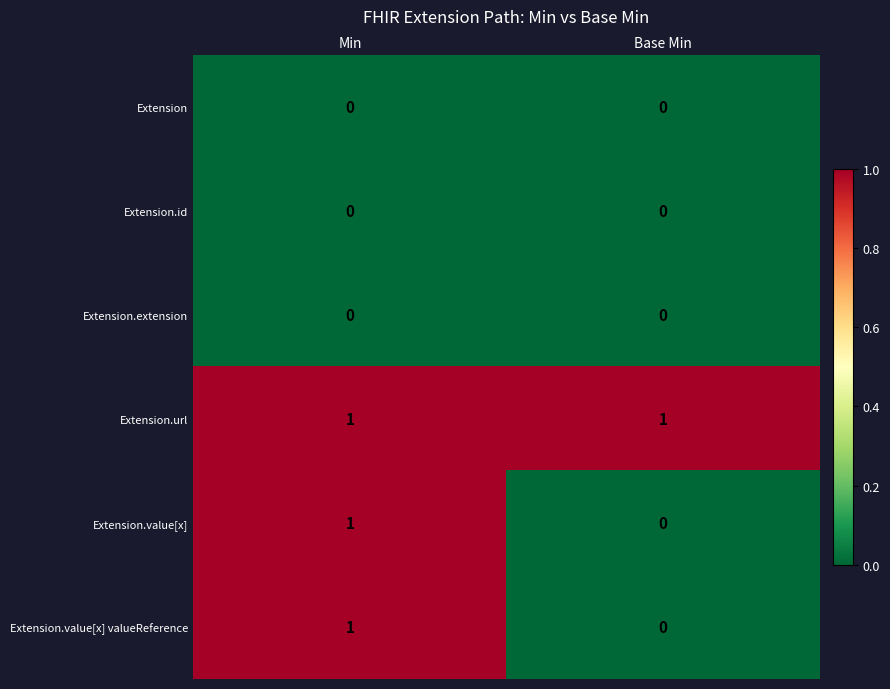

At which category is the sum across all series the highest?

Min